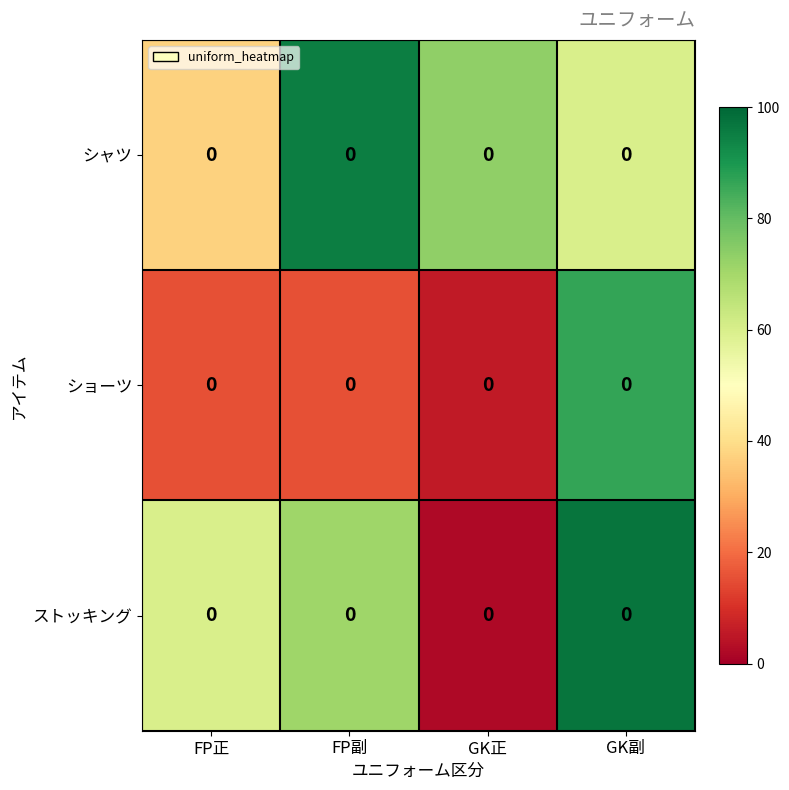

What is the minimum value for ショーツ?

5.8